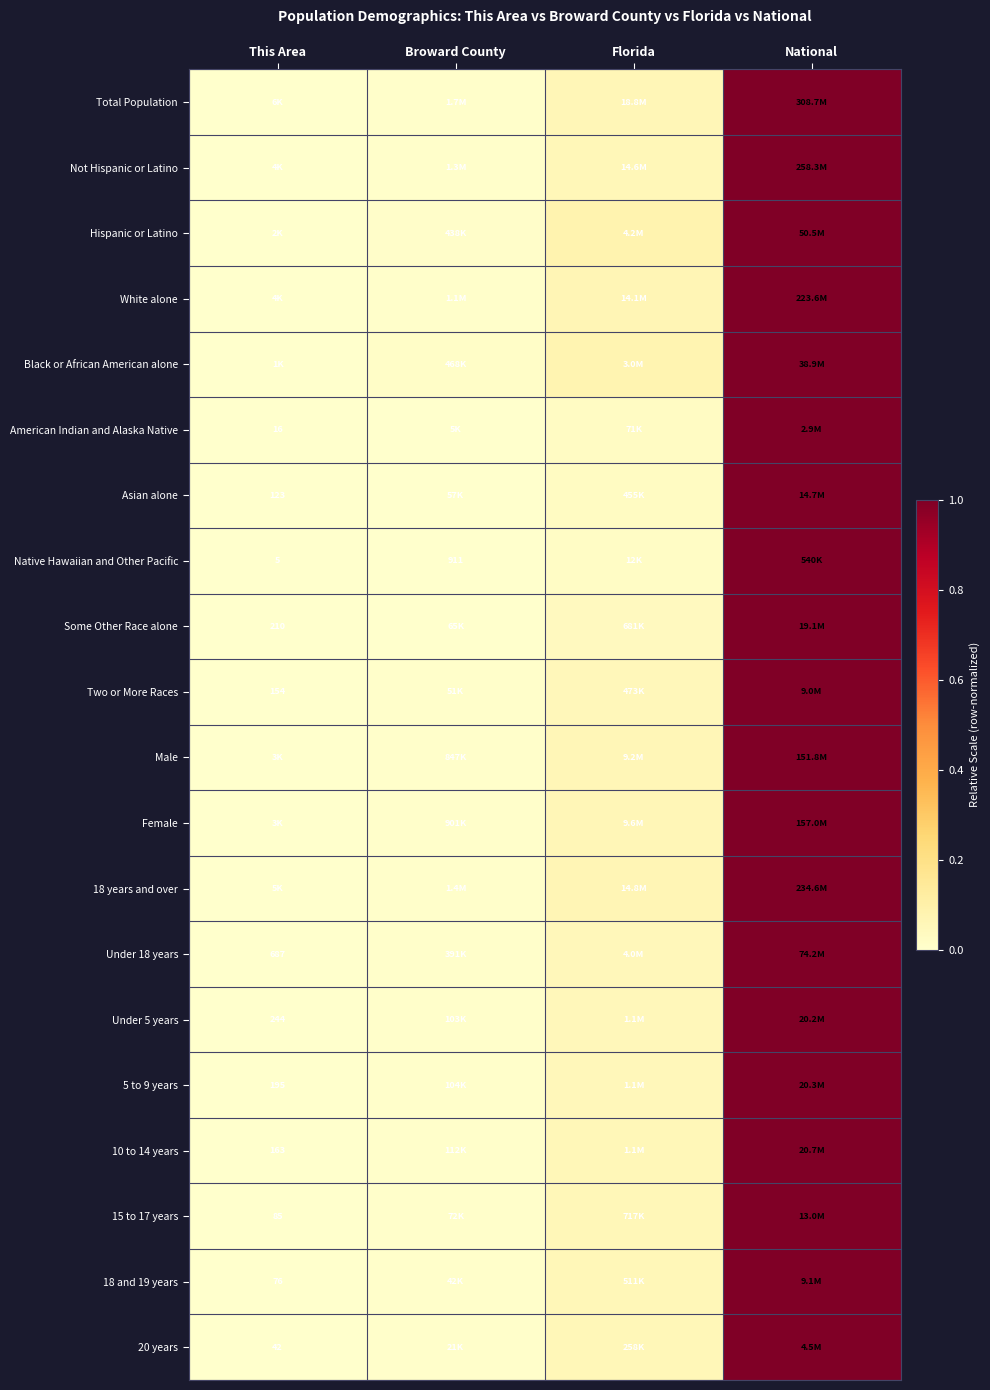

Is the value of Total Population at Broward County greater than the value of Some Other Race alone at This Area?

Yes